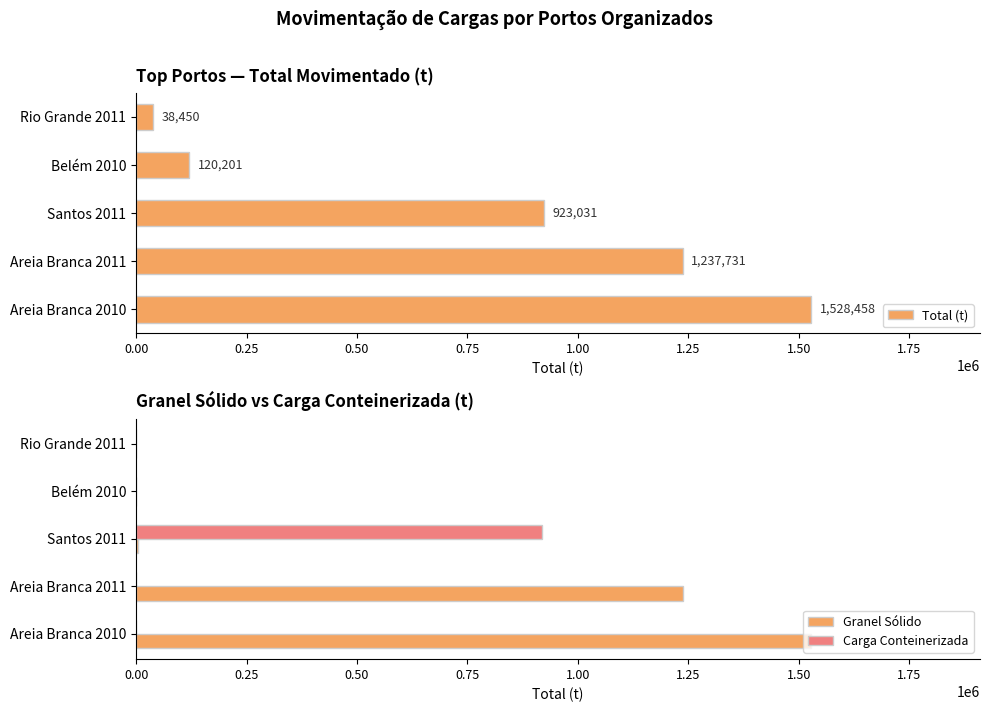

Does the chart contain any negative values?

No